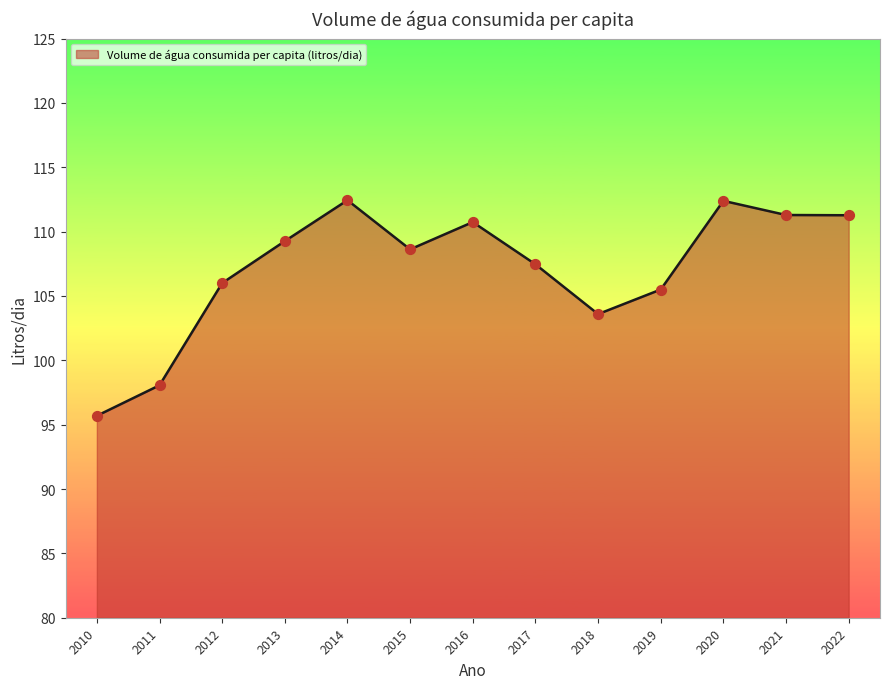

Approximately how many times larger is the value at 2018 compared to 2012?

1.0